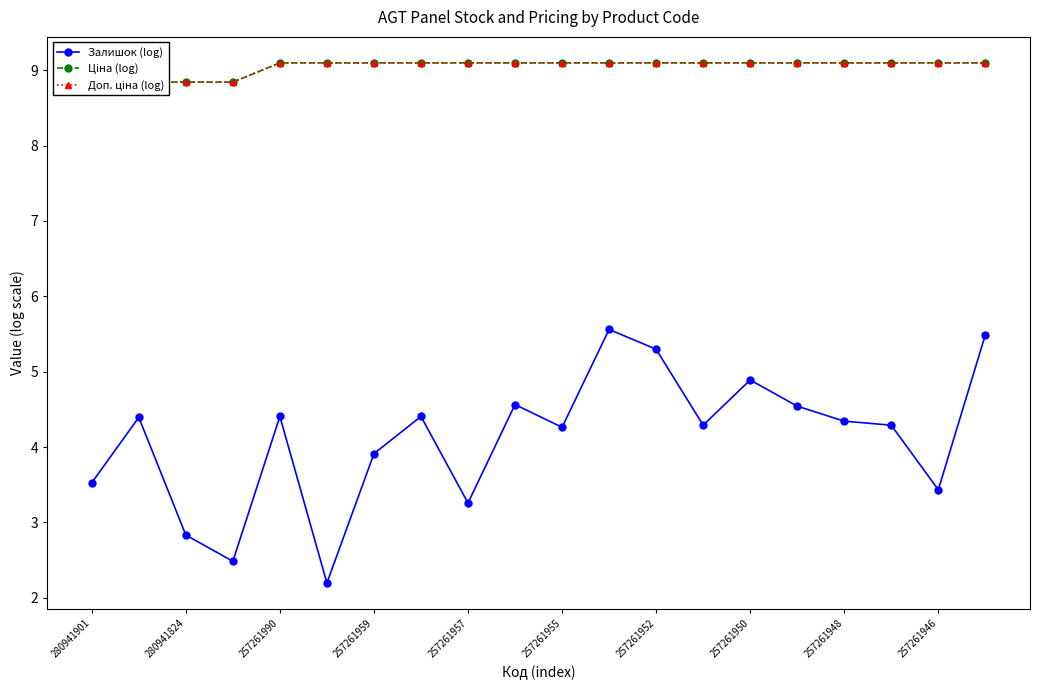

True or false: Доп. ціна (log) and Ціна (log) cross at least once.

False